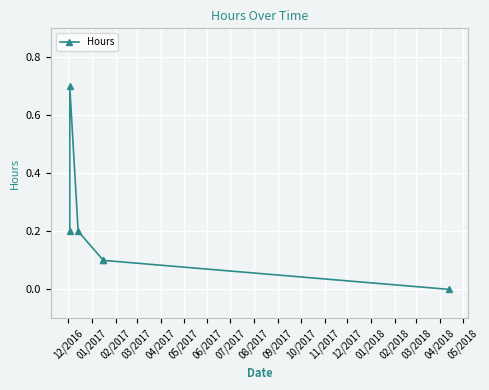

How many interior local peaks (higher than both neighbors) does the data have?

1